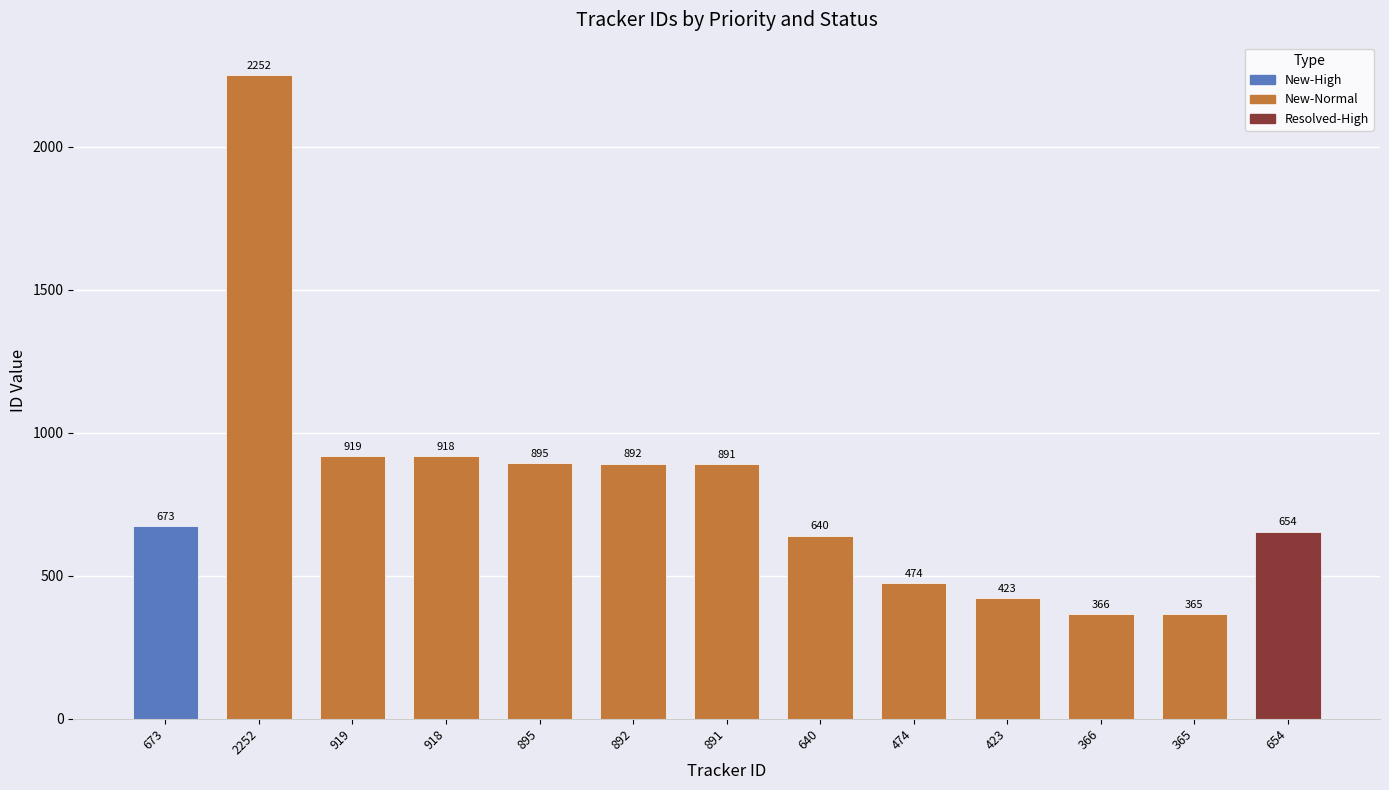

Is it true that the value at 919 is 1428?

False